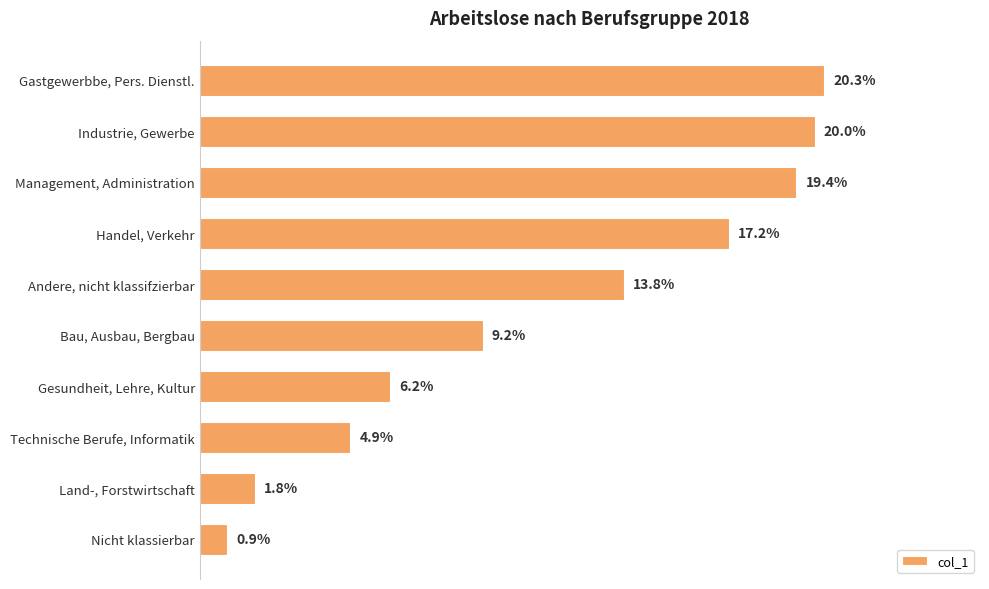

Does the chart contain any negative values?

No